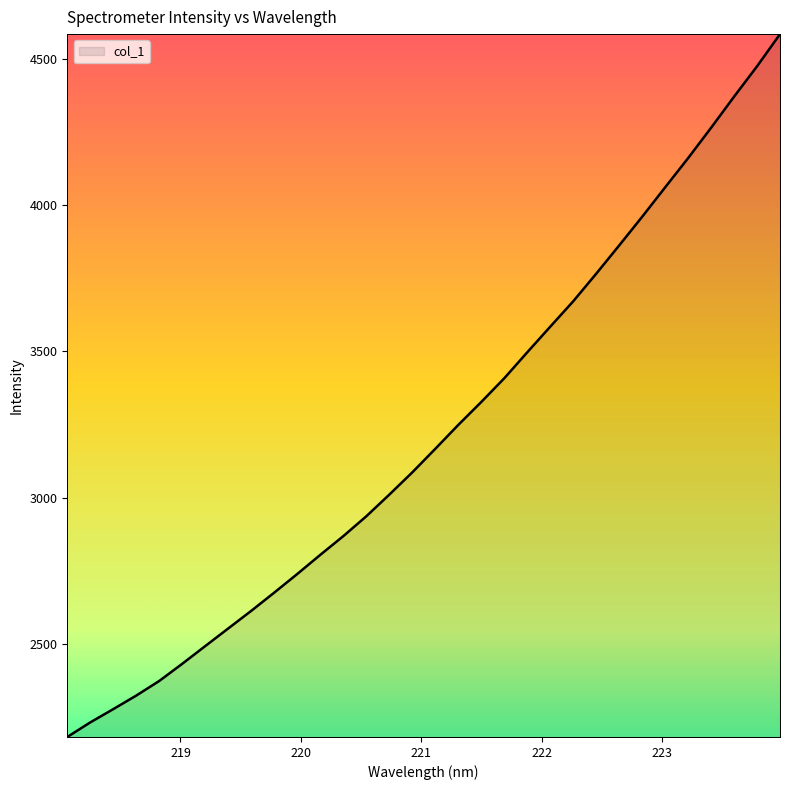

What is the smallest value displayed?

2182.3